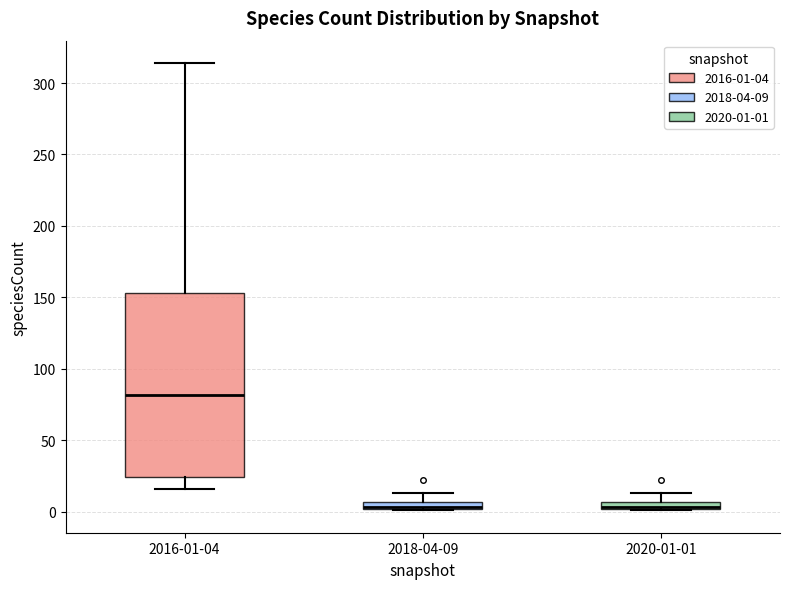

Where does the median line of the box for 2016-01-04 sit on the y-axis? The values are not printed on the chart, so give them approximately, as read against the axis.

80